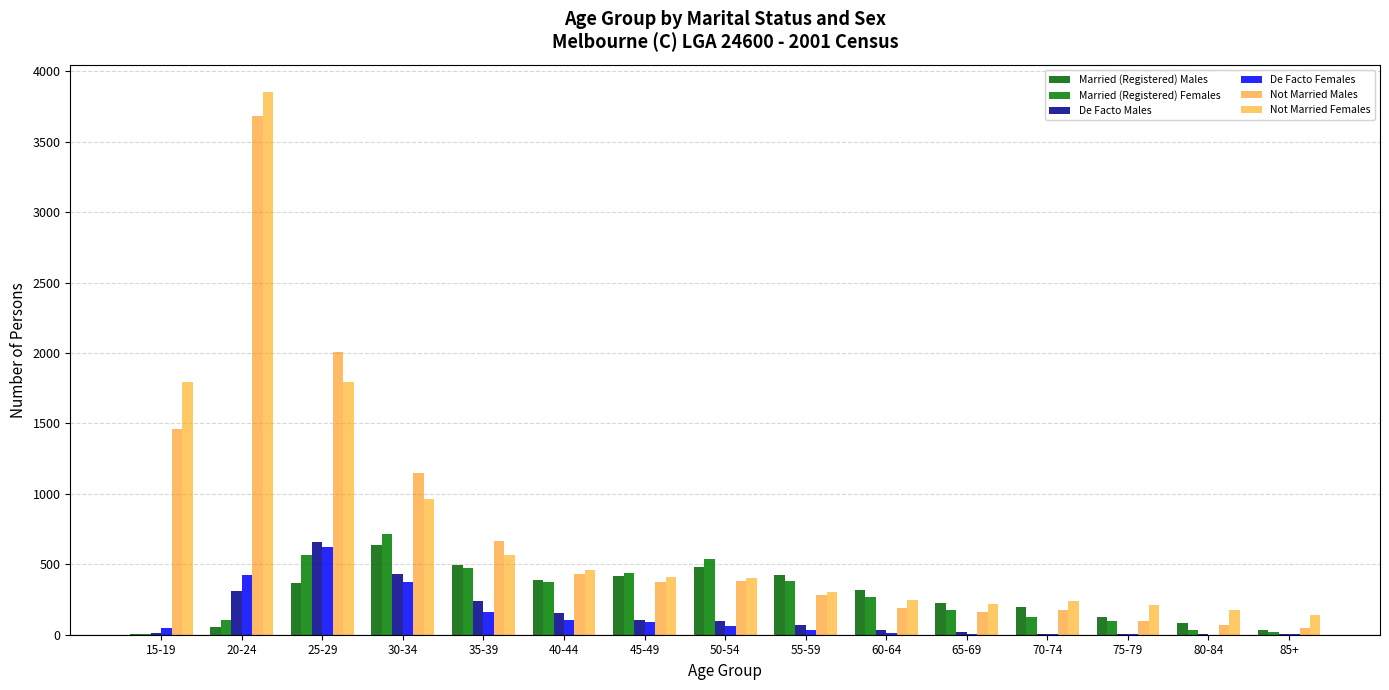

Does the chart contain stacked bars?

No